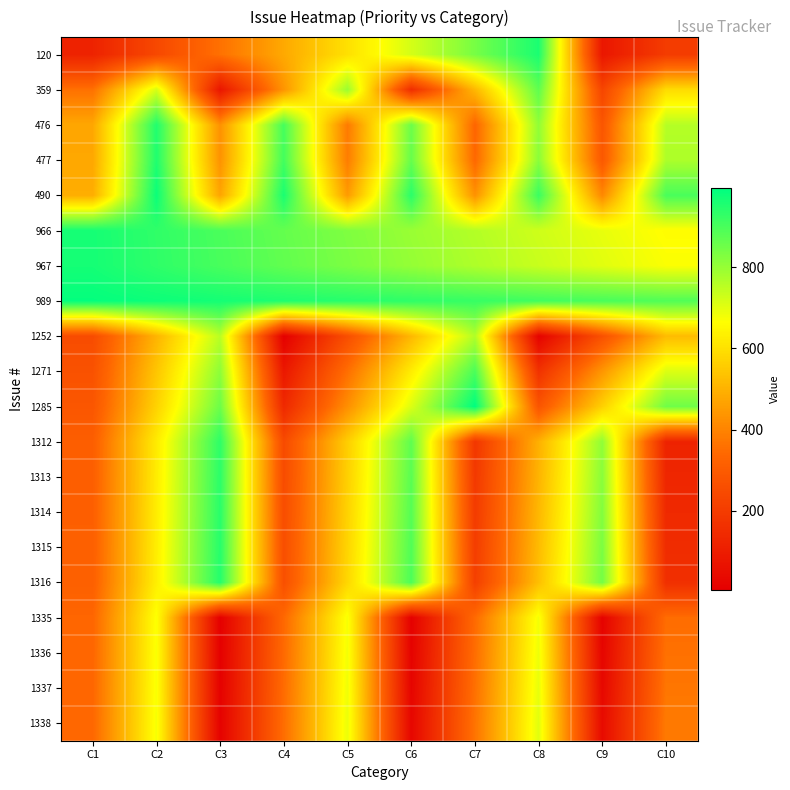

Reading left to right, list all the values displayed in this chart.

120: C1=120	C2=240	C3=360	C4=480	C5=600	C6=720	C7=840	C8=960	C9=80	C10=200
359: C1=359	C2=718	C3=77	C4=436	C5=795	C6=154	C7=513	C8=872	C9=231	C10=590
476: C1=476	C2=952	C3=428	C4=904	C5=380	C6=856	C7=332	C8=808	C9=284	C10=760
477: C1=477	C2=954	C3=431	C4=908	C5=385	C6=862	C7=339	C8=816	C9=293	C10=770
490: C1=490	C2=980	C3=470	C4=960	C5=450	C6=940	C7=430	C8=920	C9=410	C10=900
966: C1=966	C2=932	C3=898	C4=864	C5=830	C6=796	C7=762	C8=728	C9=694	C10=660
967: C1=967	C2=934	C3=901	C4=868	C5=835	C6=802	C7=769	C8=736	C9=703	C10=670
989: C1=989	C2=978	C3=967	C4=956	C5=945	C6=934	C7=923	C8=912	C9=901	C10=890
1252: C1=252	C2=504	C3=756	C4=8	C5=260	C6=512	C7=764	C8=16	C9=268	C10=520
1271: C1=271	C2=542	C3=813	C4=84	C5=355	C6=626	C7=897	C8=168	C9=439	C10=710
1285: C1=285	C2=570	C3=855	C4=140	C5=425	C6=710	C7=995	C8=280	C9=565	C10=850
1312: C1=312	C2=624	C3=936	C4=248	C5=560	C6=872	C7=184	C8=496	C9=808	C10=120
1313: C1=313	C2=626	C3=939	C4=252	C5=565	C6=878	C7=191	C8=504	C9=817	C10=130
1314: C1=314	C2=628	C3=942	C4=256	C5=570	C6=884	C7=198	C8=512	C9=826	C10=140
1315: C1=315	C2=630	C3=945	C4=260	C5=575	C6=890	C7=205	C8=520	C9=835	C10=150
1316: C1=316	C2=632	C3=948	C4=264	C5=580	C6=896	C7=212	C8=528	C9=844	C10=160
1335: C1=335	C2=670	C3=5	C4=340	C5=675	C6=10	C7=345	C8=680	C9=15	C10=350
1336: C1=336	C2=672	C3=8	C4=344	C5=680	C6=16	C7=352	C8=688	C9=24	C10=360
1337: C1=337	C2=674	C3=11	C4=348	C5=685	C6=22	C7=359	C8=696	C9=33	C10=370
1338: C1=338	C2=676	C3=14	C4=352	C5=690	C6=28	C7=366	C8=704	C9=42	C10=380